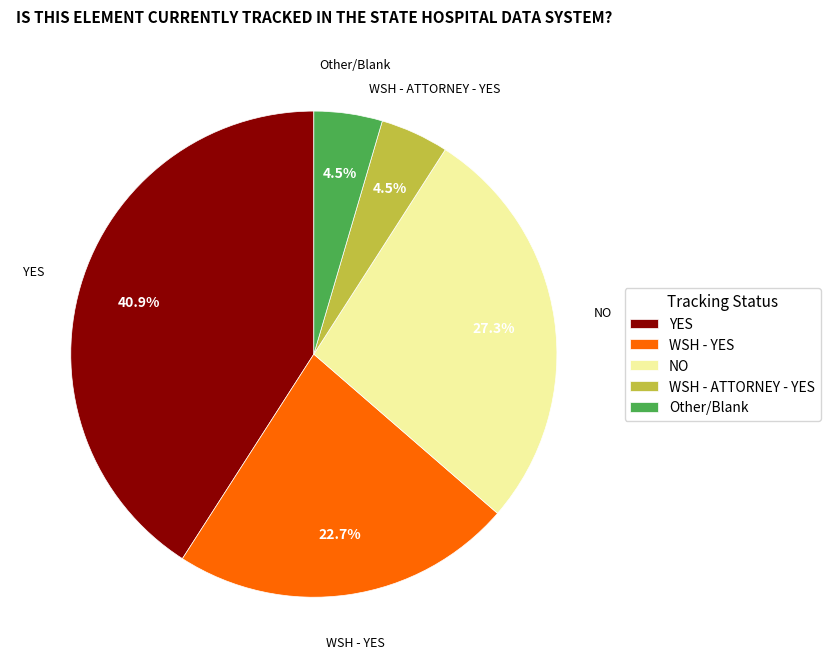

Which category has the biggest portion of the pie?

YES